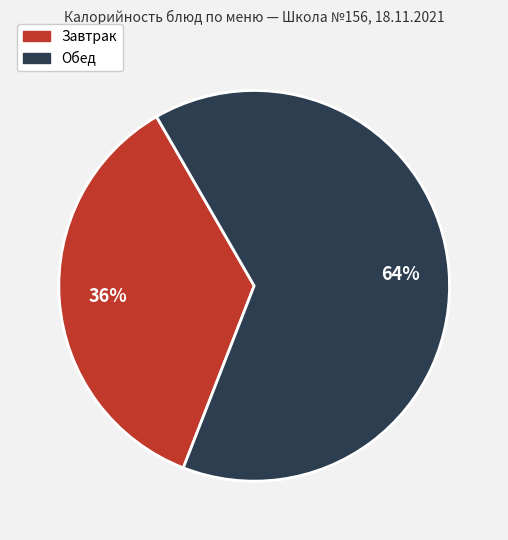

To the nearest percent, what is the difference between the largest and smallest slice percentages?

28%